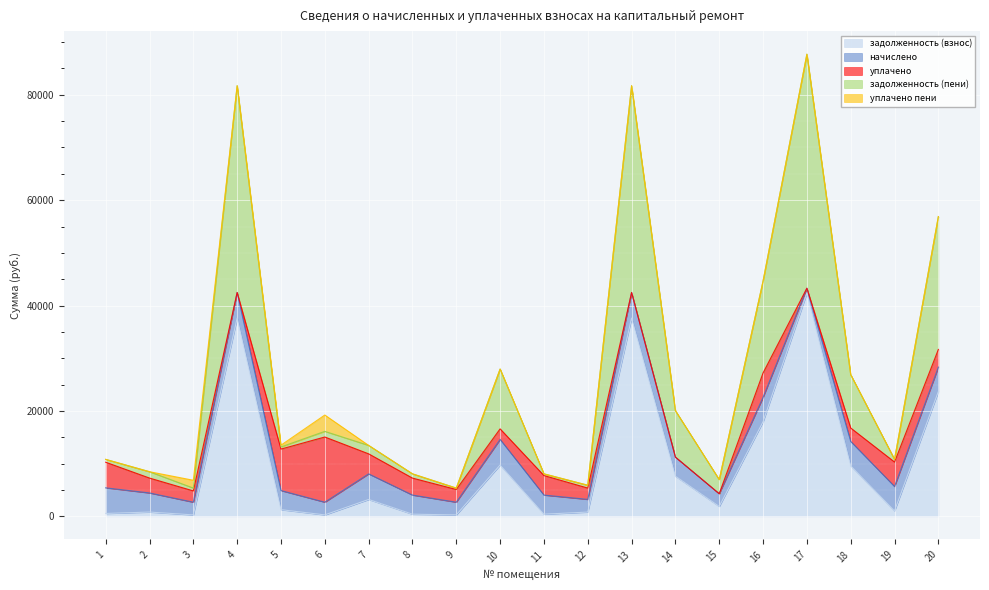

Which category has the lowest value in the задолженность (пени) series?

9